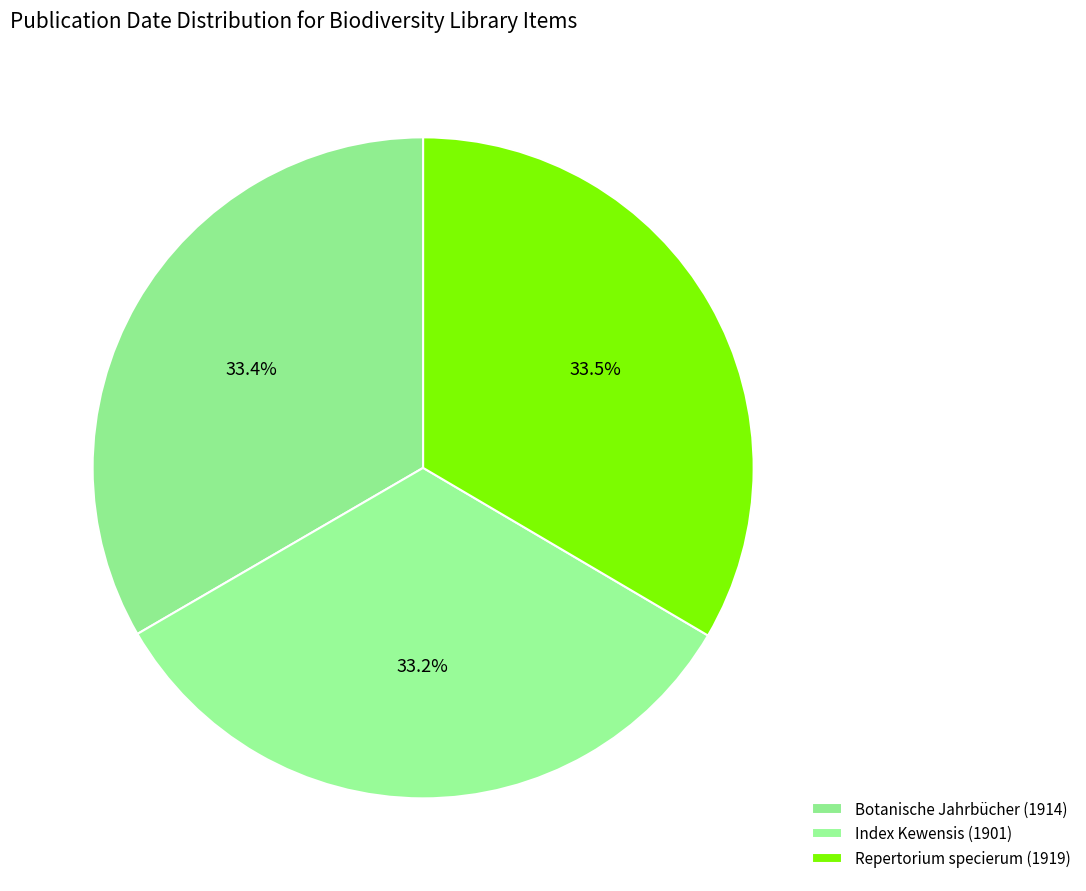

Count the number of slices in the pie.

3